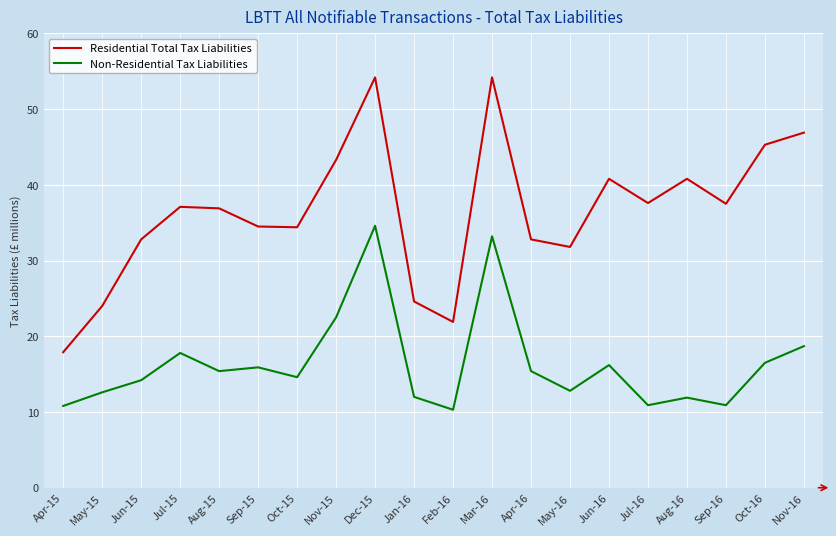

At which label is Non-Residential Tax Liabilities closest to 22?

Nov-15